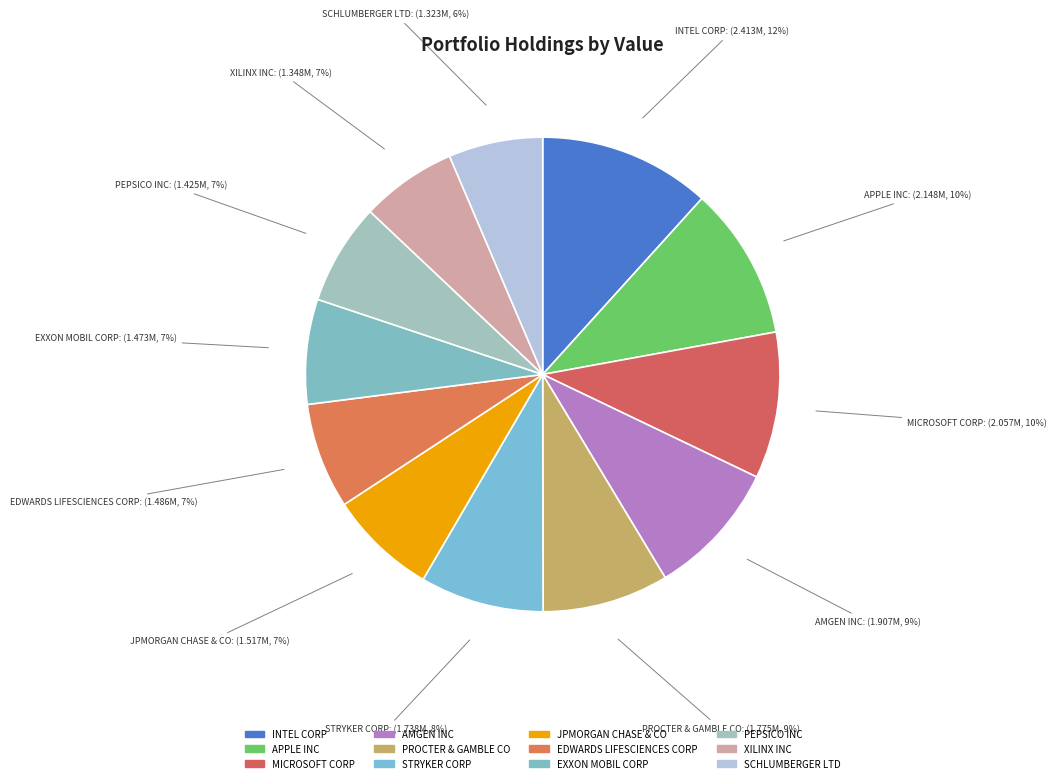

Count the number of slices in the pie.

12